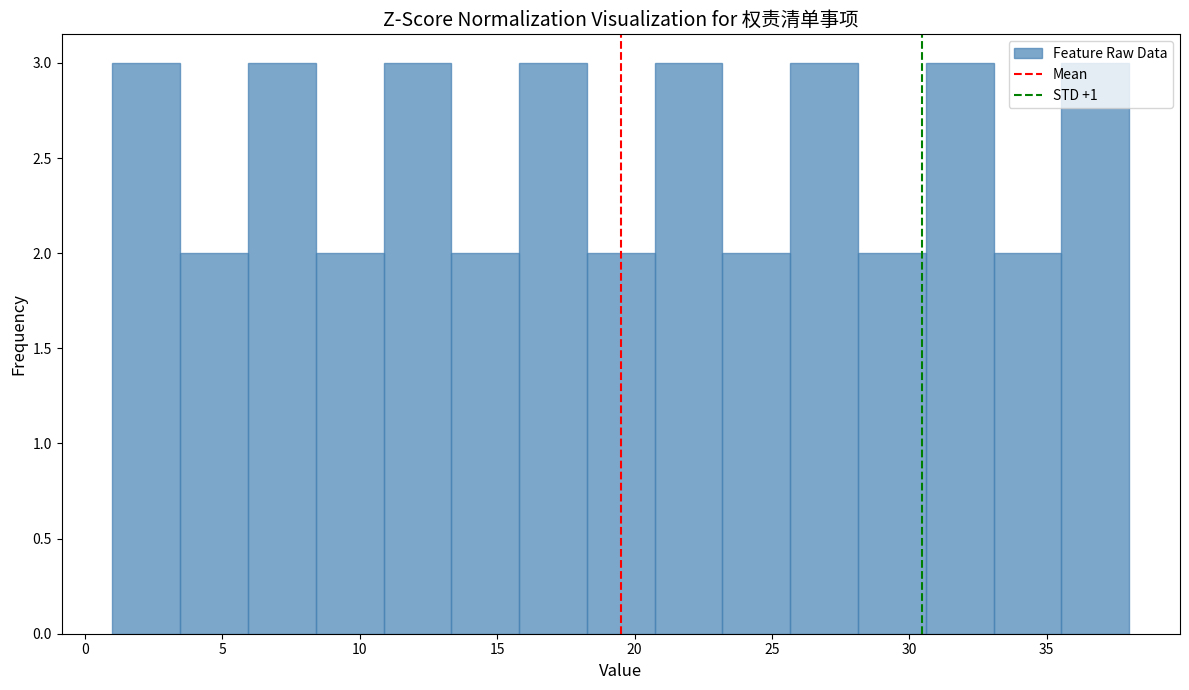

How tall is the bar that spans 30.5 to 33.0 on the x-axis? Neither the bar edges nor the heights are printed on the chart, so give them approximately, as read against the axes.

3